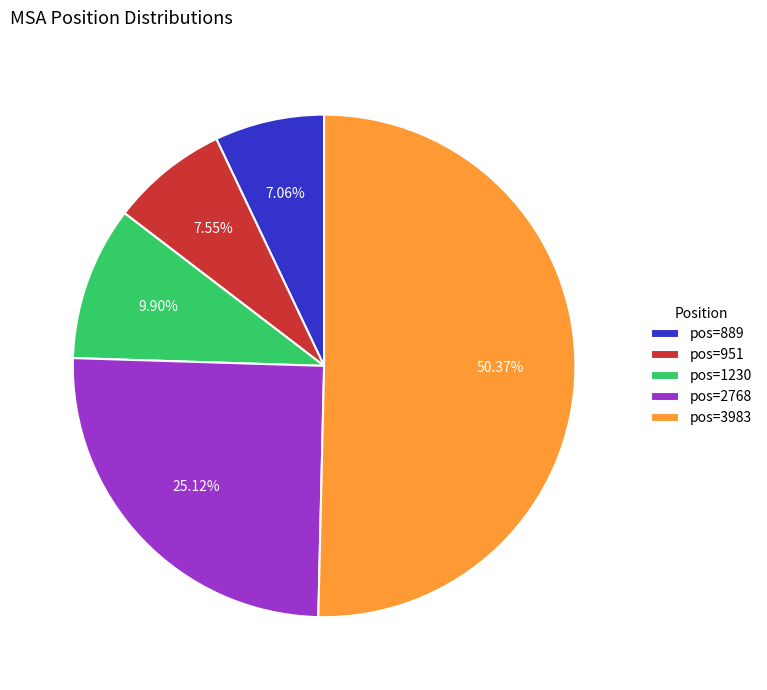

Is the sum of pos=1230 and pos=889 greater than half?

No